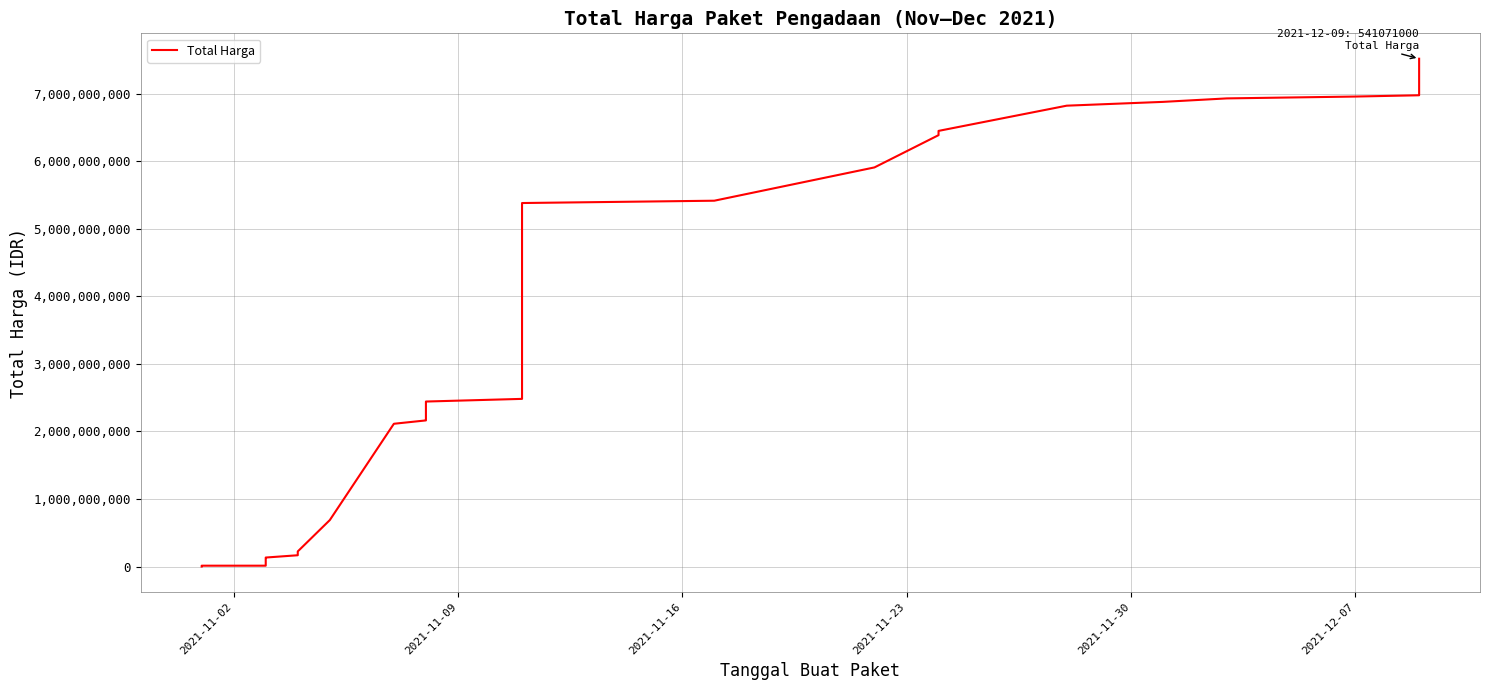

The chart shows a value of 8893570129 at 23. True or false?

False